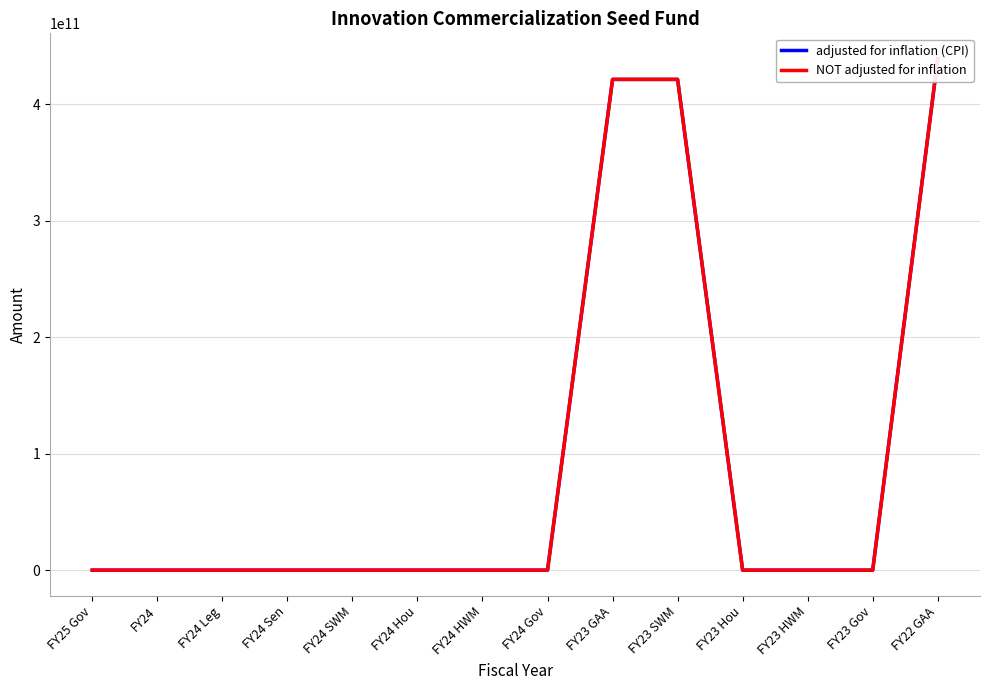

At which category is the sum across all series the highest?

FY22 GAA